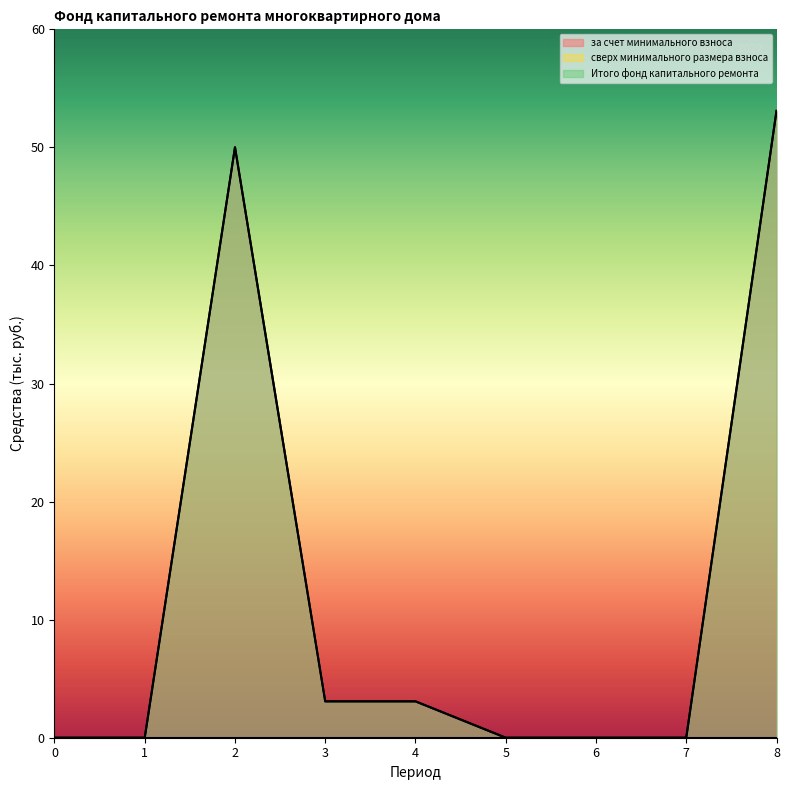

Rank the series by their maximum value, from highest to lowest.

за счет минимального взноса, Итого фонд капитального ремонта